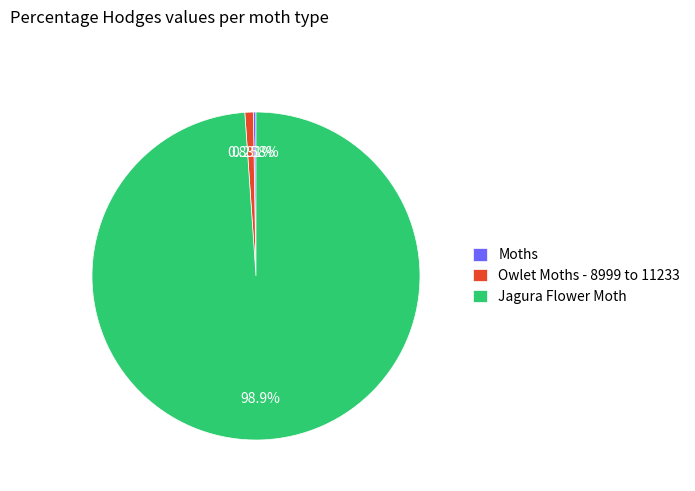

Which slice represents more than half of the pie?

Jagura Flower Moth